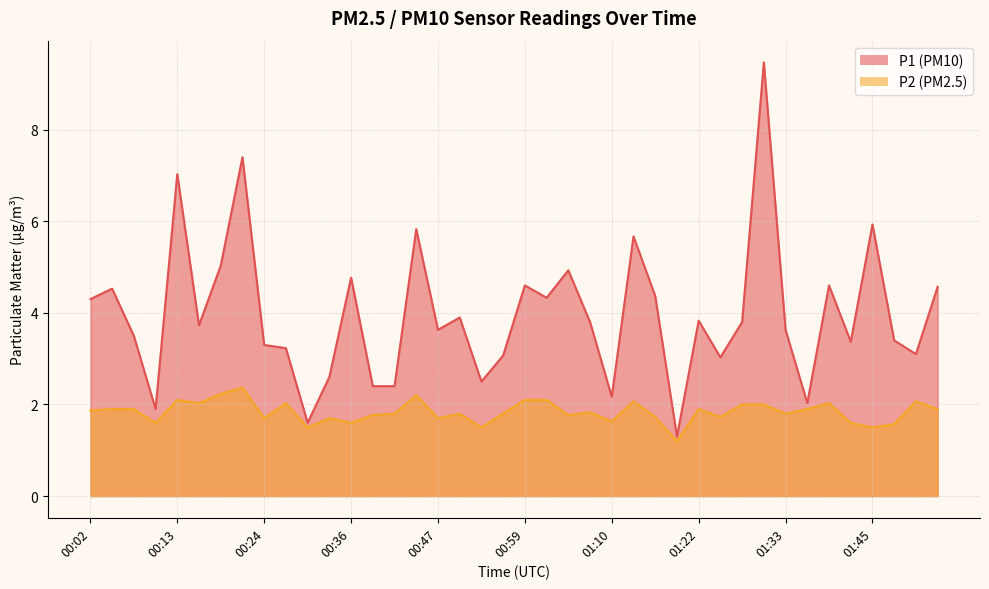

At how many categories does at least one series exceed 8?

1